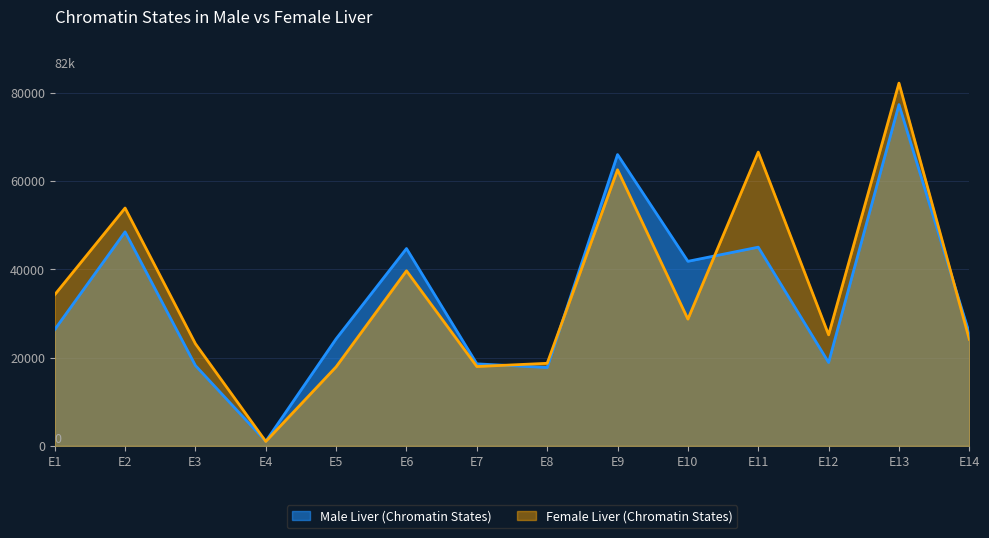

Rank the series by their maximum value, from lowest to highest.

Male Liver (Chromatin States), Female Liver (Chromatin States)